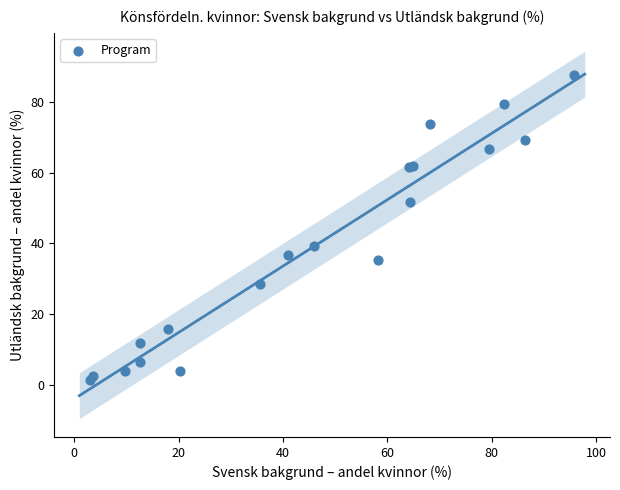

What Y value in the scatter plot is closest to 44?

39.3